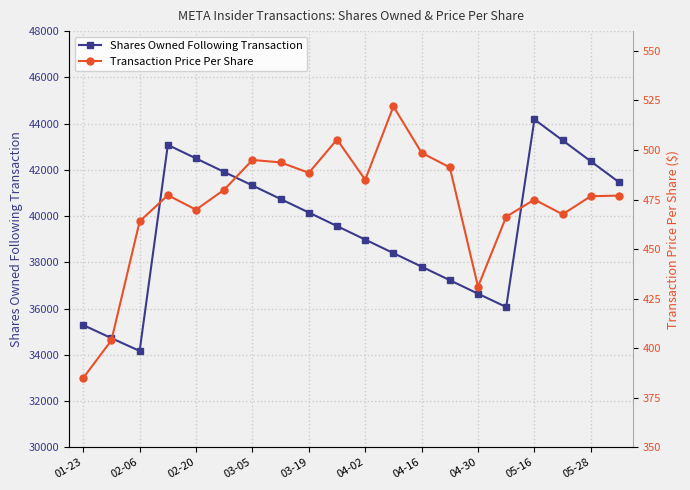

How many interior local valleys does the Shares Owned Following Transaction series have?

2